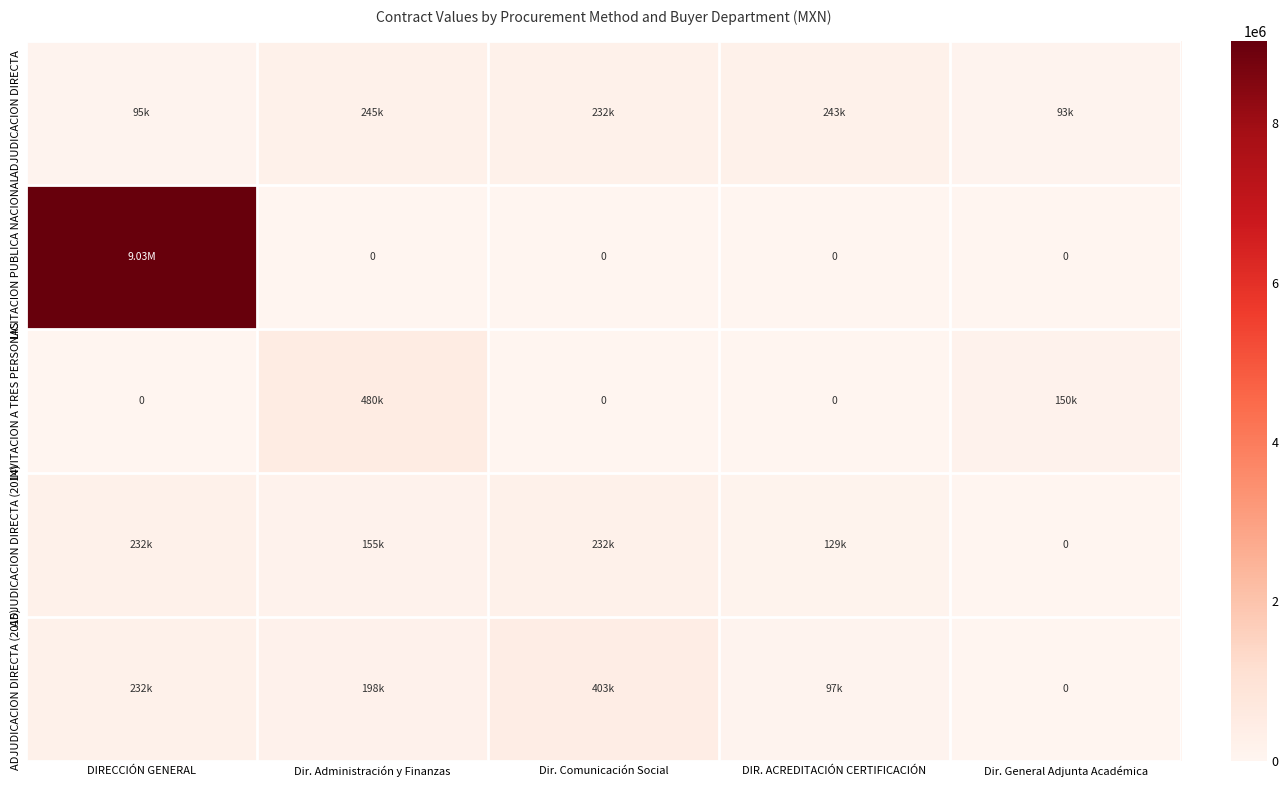

At which label does ADJUDICACION DIRECTA (2015) first exceed 197757?

DIRECCIÓN GENERAL